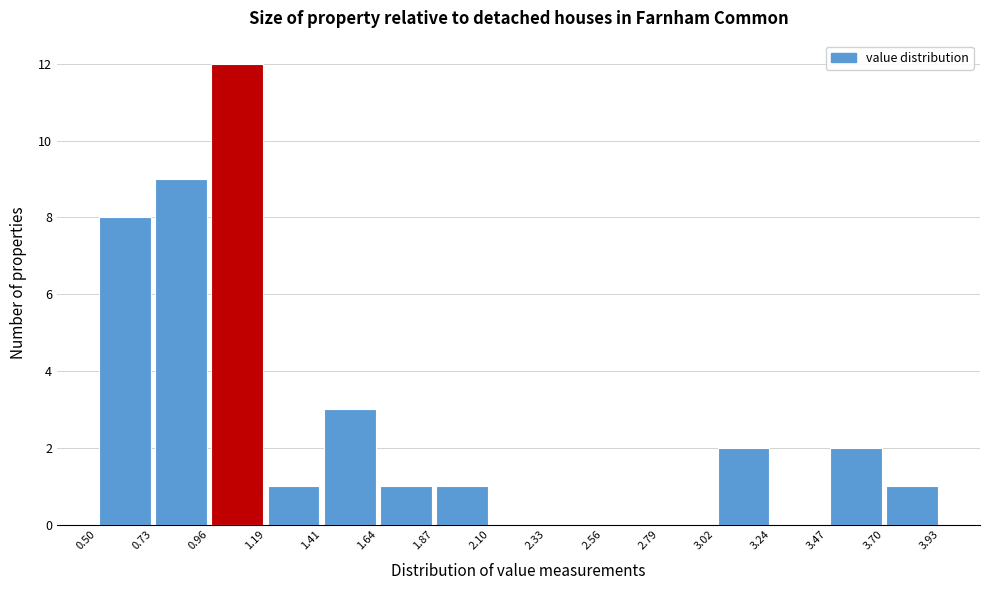

Over which range of the x-axis is the bar tallest?

0.96 to 1.19